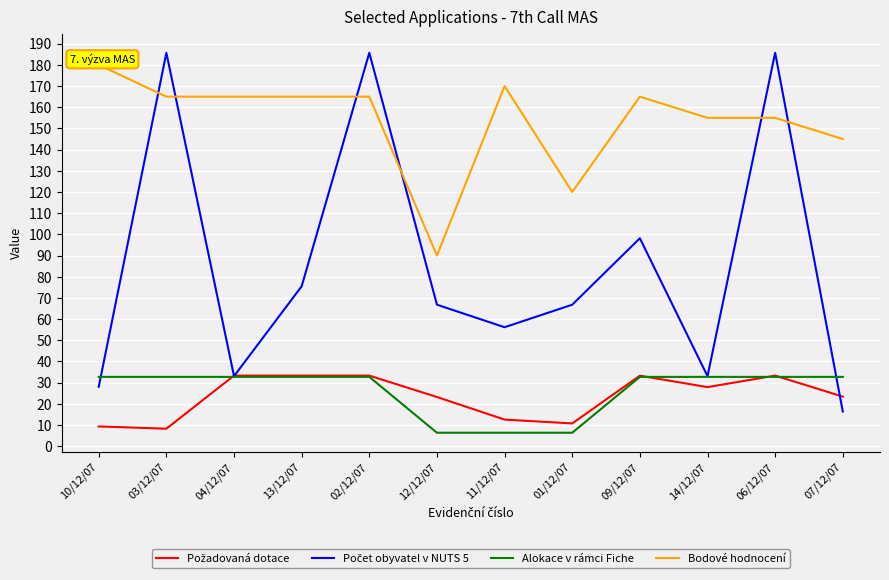

Rank the series by their maximum value, from lowest to highest.

Alokace v rámci Fiche, Požadovaná dotace, Bodové hodnocení, Počet obyvatel v NUTS 5